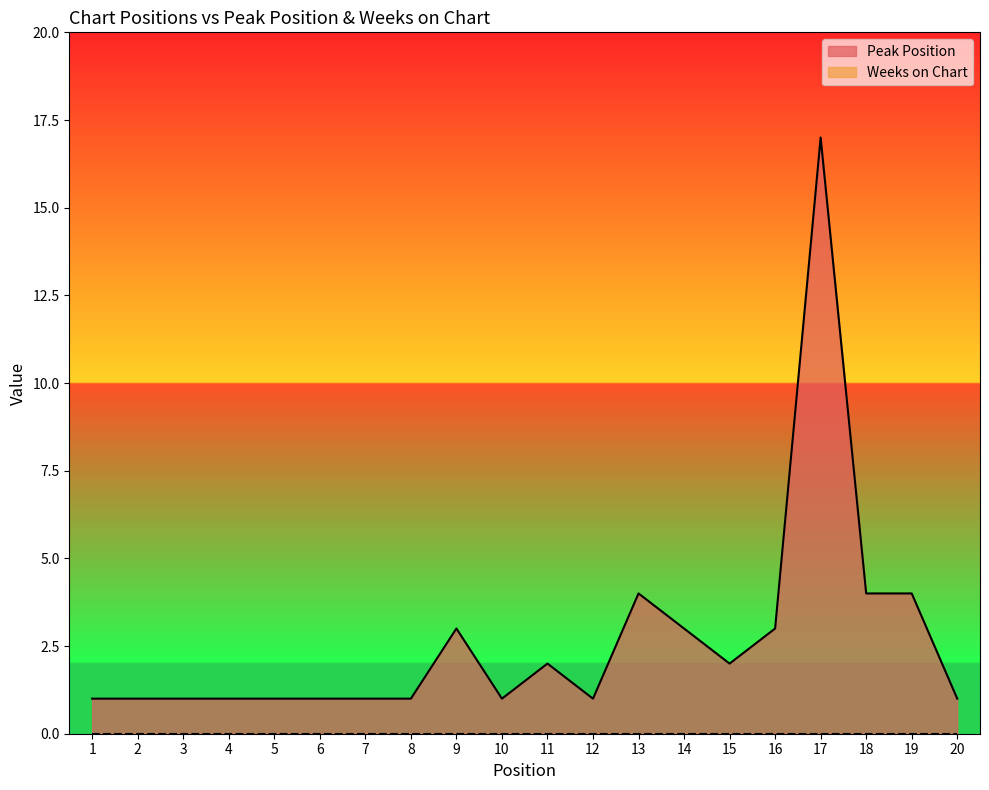

What is the value of the 5th point from the left?

1